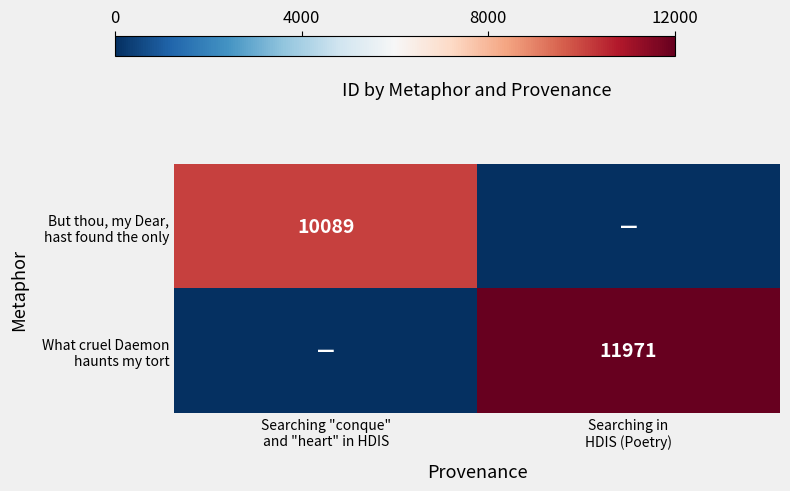

What is the difference between the What cruel Daemon haunts my tort values at Searching "conque" and "heart" in HDIS and Searching in HDIS (Poetry)?

11971